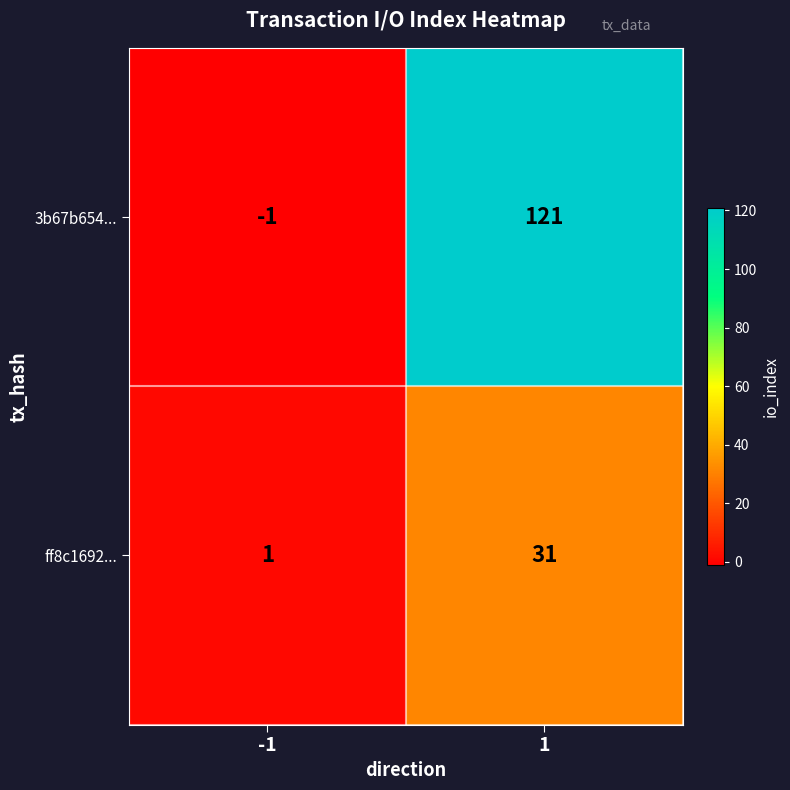

Which series has the largest total across all categories?

3b67b654...